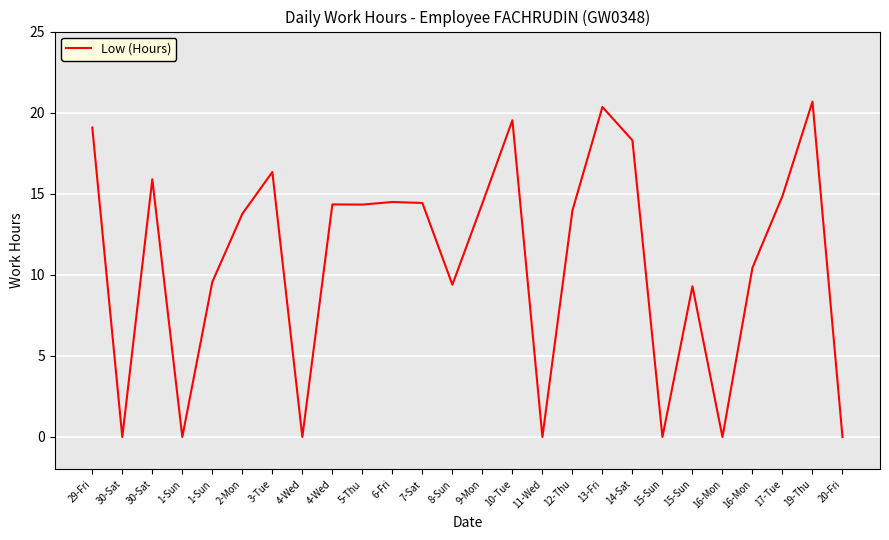

Does the chart display data point markers on the line(s)?

No